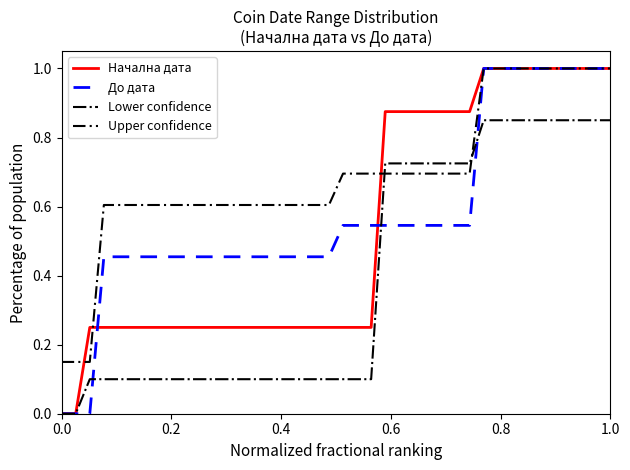

What is the difference between the second highest and minimum values in the Начална дата series?

1.0